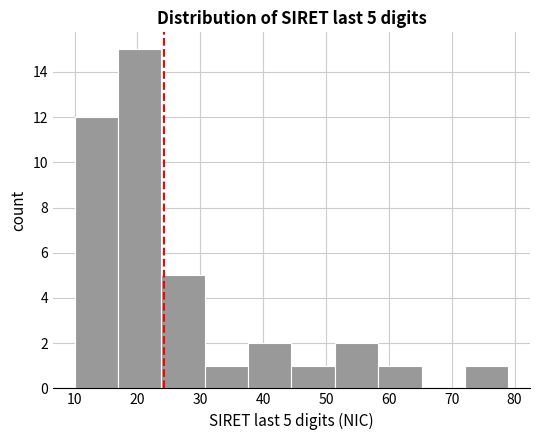

Over which range of the x-axis is the bar tallest?

16.9 to 23.8